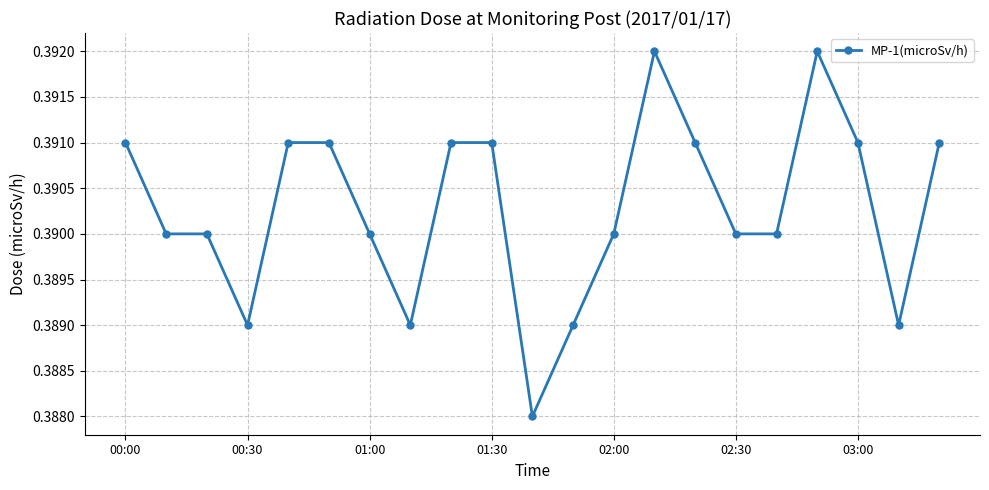

What is the sum of all values?

8.2